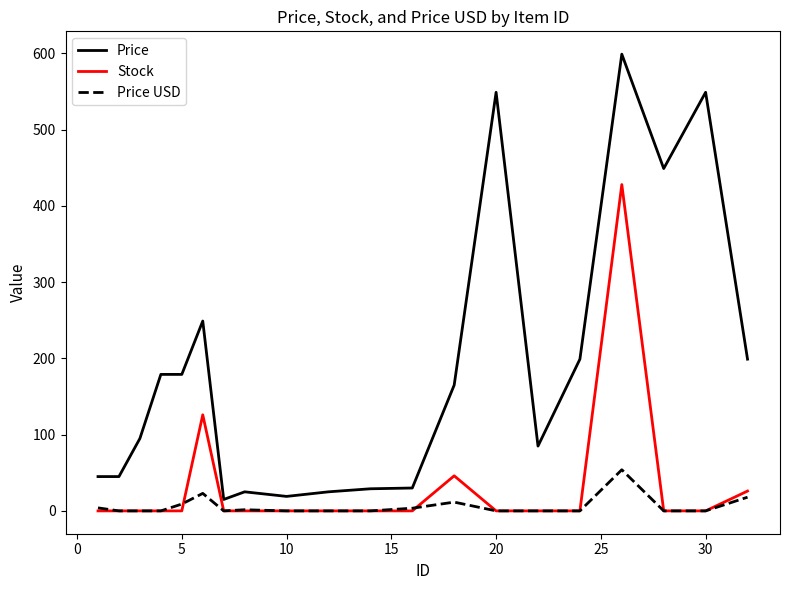

What is the maximum value for Price?

599.0